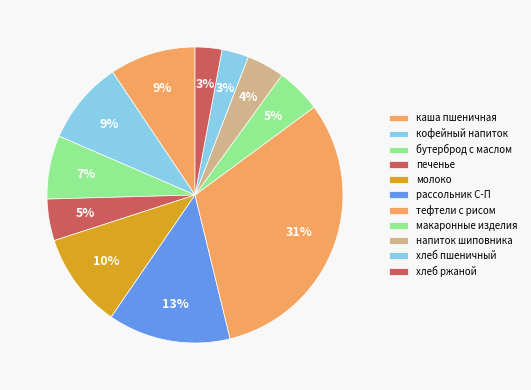

To the nearest percent, what is the difference between the largest and smallest slice percentages?

28%